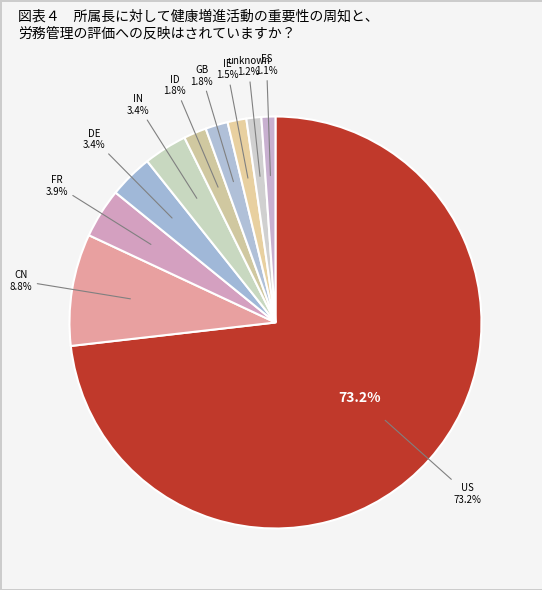

Which has a higher value, IN or unknown?

IN